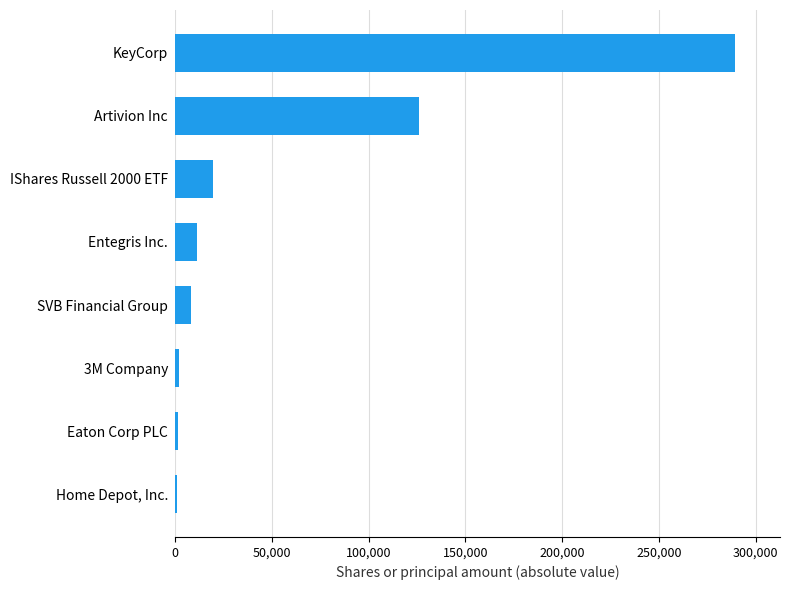

Is it true that the value at SVB Financial Group is 8120?

True